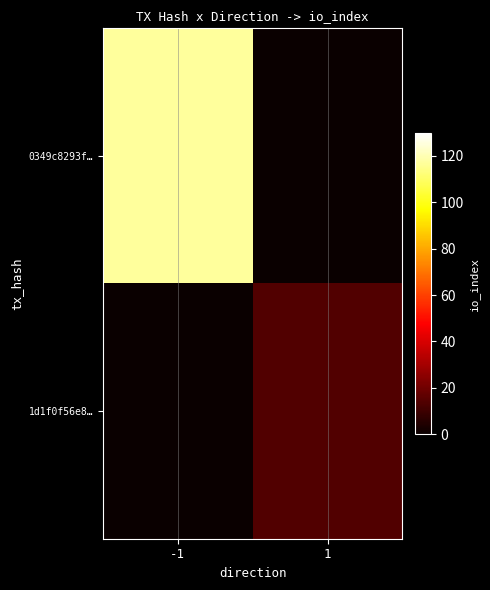

What is the maximum value shown in the chart?

117